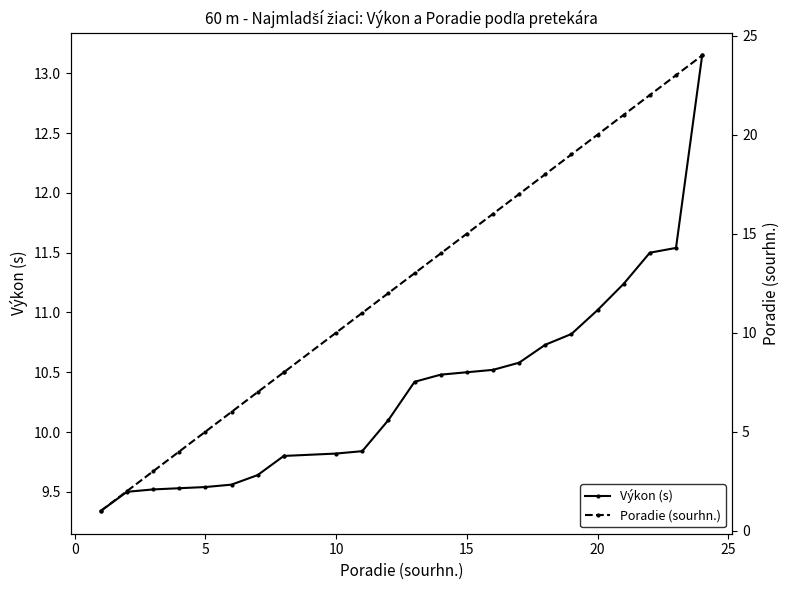

The value of Výkon (s) at 15 is 10.5. True or false?

True